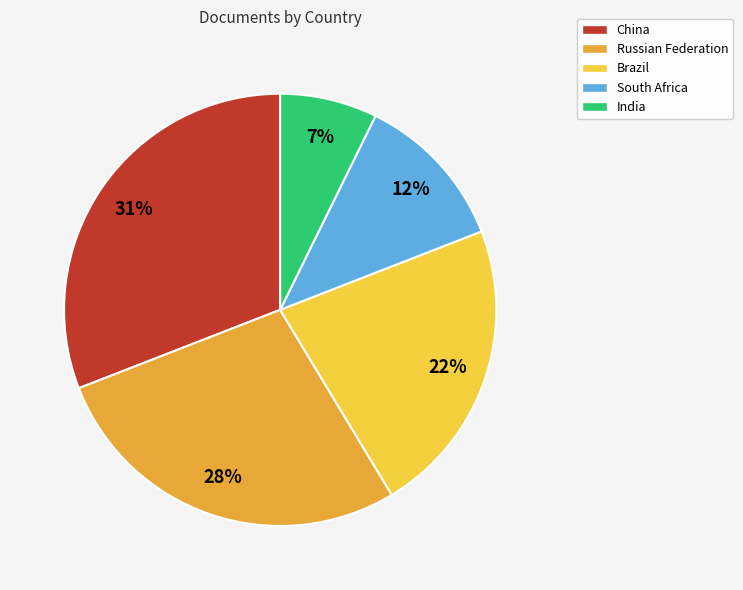

How many slices are in this pie chart?

5